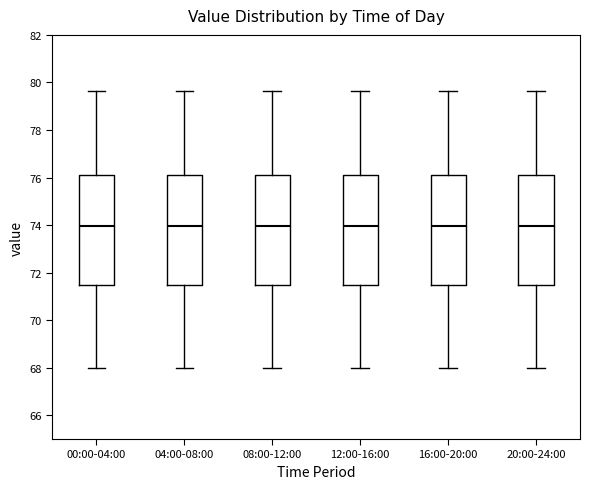

Reading left to right, read every box against the y-axis: the position of its median line, the range the box covers, and the ends of its whiskers. The values are not printed on the chart, so give them approximately, as read against the axis.

00:00-04:00: median 74.0, box 71.4 to 76.2, whiskers 68.0 to 79.6
04:00-08:00: median 74.0, box 71.4 to 76.2, whiskers 68.0 to 79.6
08:00-12:00: median 74.0, box 71.4 to 76.2, whiskers 68.0 to 79.6
12:00-16:00: median 74.0, box 71.4 to 76.2, whiskers 68.0 to 79.6
16:00-20:00: median 74.0, box 71.4 to 76.2, whiskers 68.0 to 79.6
20:00-24:00: median 74.0, box 71.4 to 76.2, whiskers 68.0 to 79.6